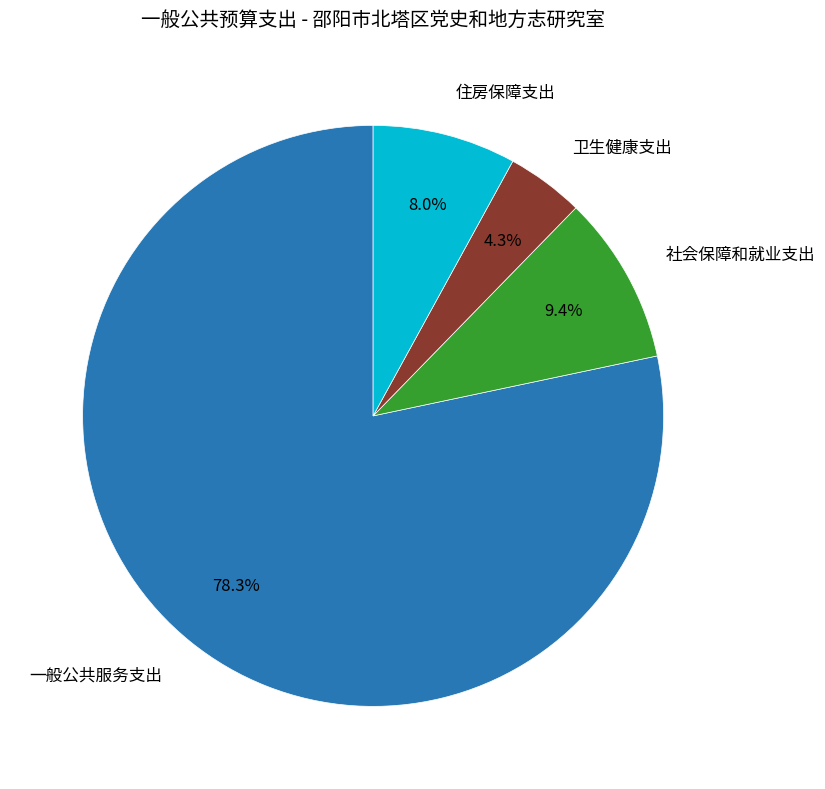

Rank the categories by value from highest to lowest.

一般公共服务支出, 社会保障和就业支出, 住房保障支出, 卫生健康支出